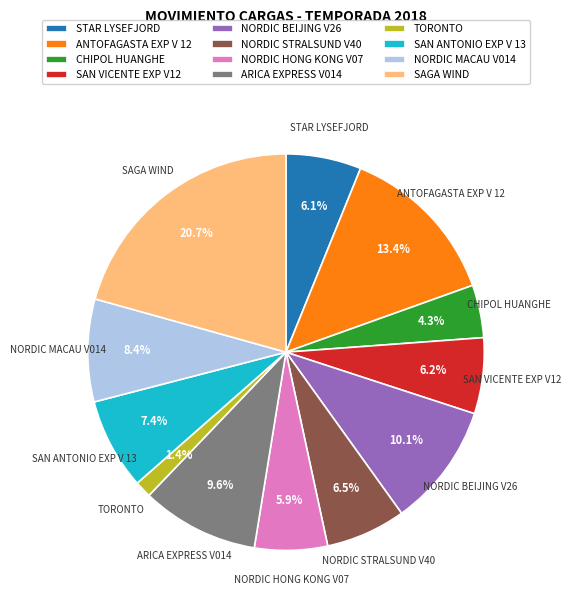

What is the total percentage of ANTOFAGASTA EXP V 12 and ARICA EXPRESS V014?

23.0%